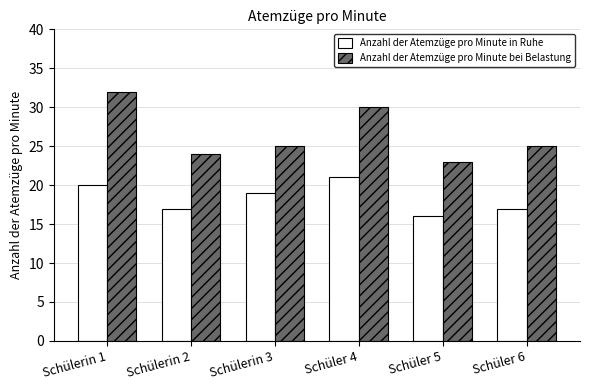

How many series are shown in this chart?

2